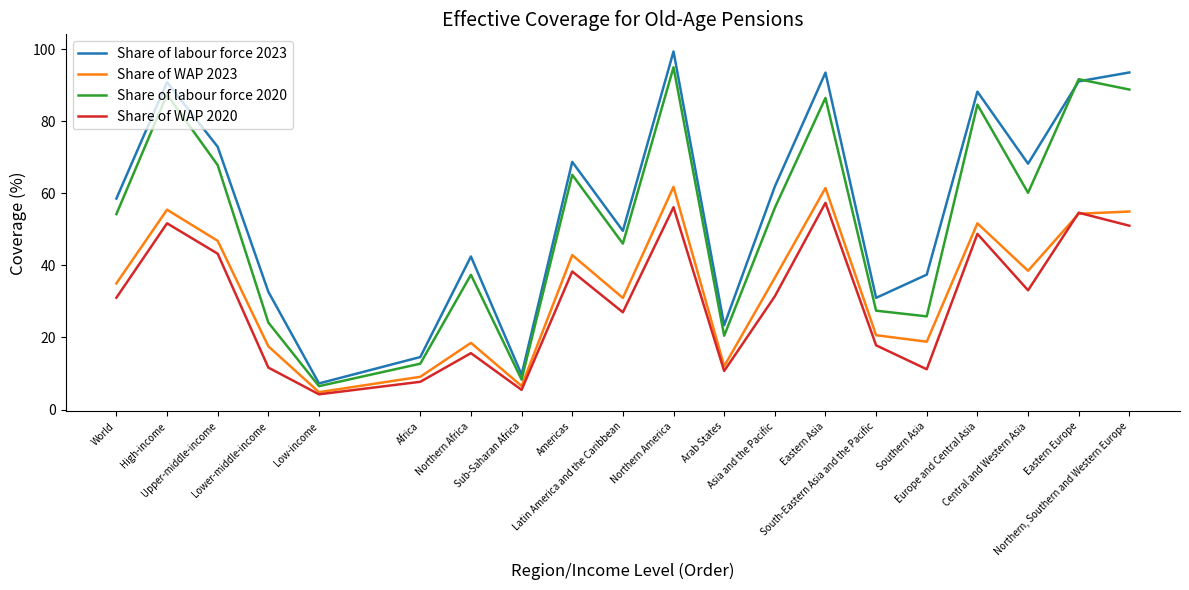

At how many categories does at least one series exceed 87?

6